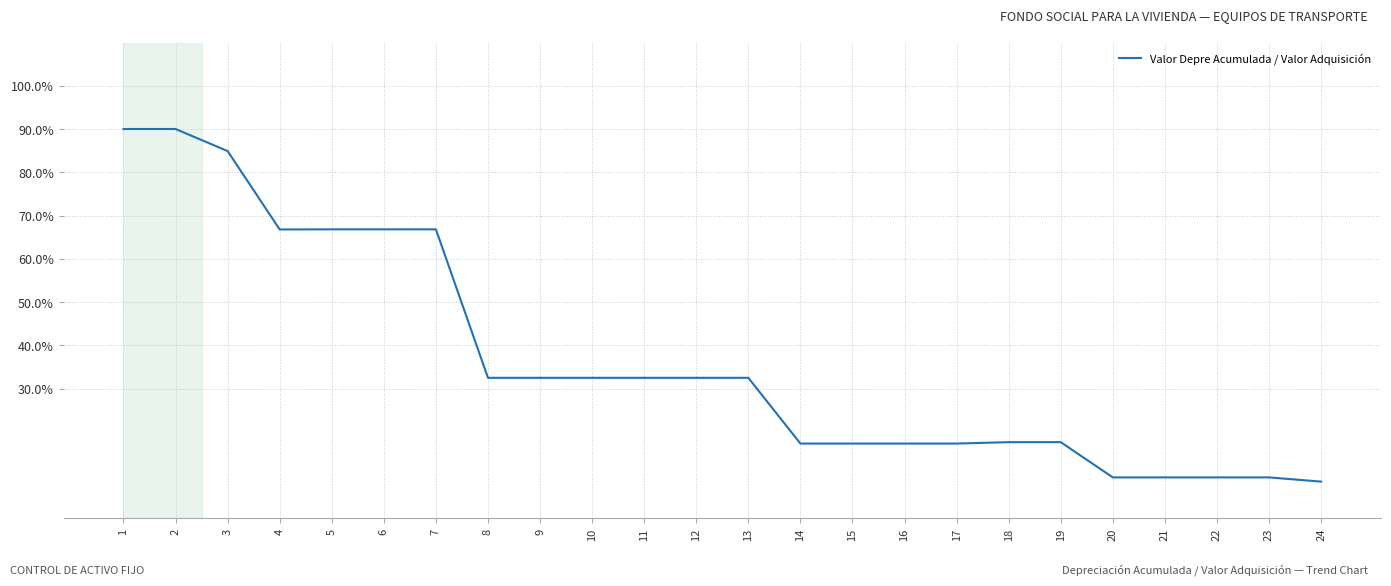

Does the chart have visible grid lines?

Yes